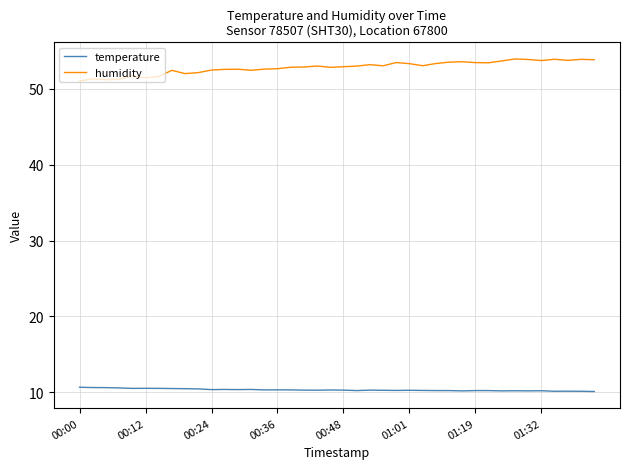

Which series has the largest total across all categories?

humidity